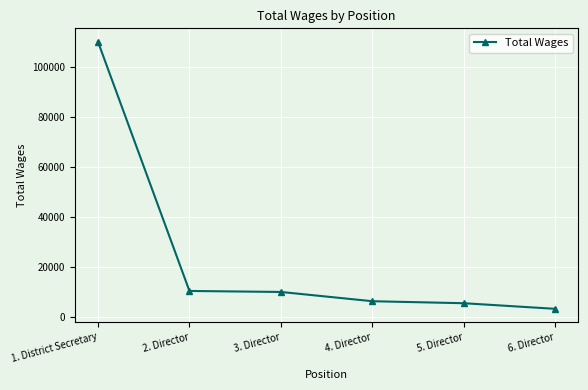

Which label corresponds to the largest value in the chart?

1. District Secretary